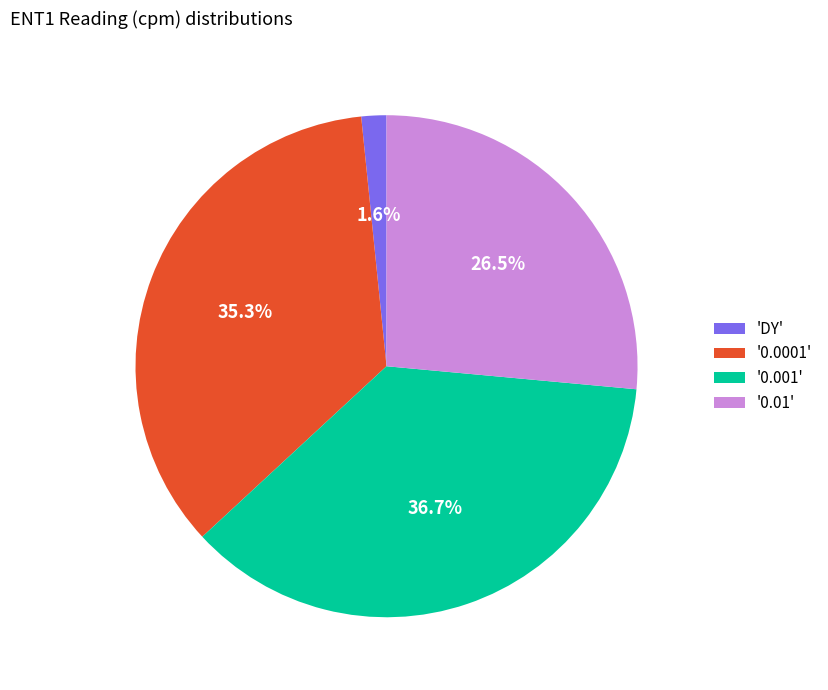

How much of the chart is everything except '0.0001'?

64.7%